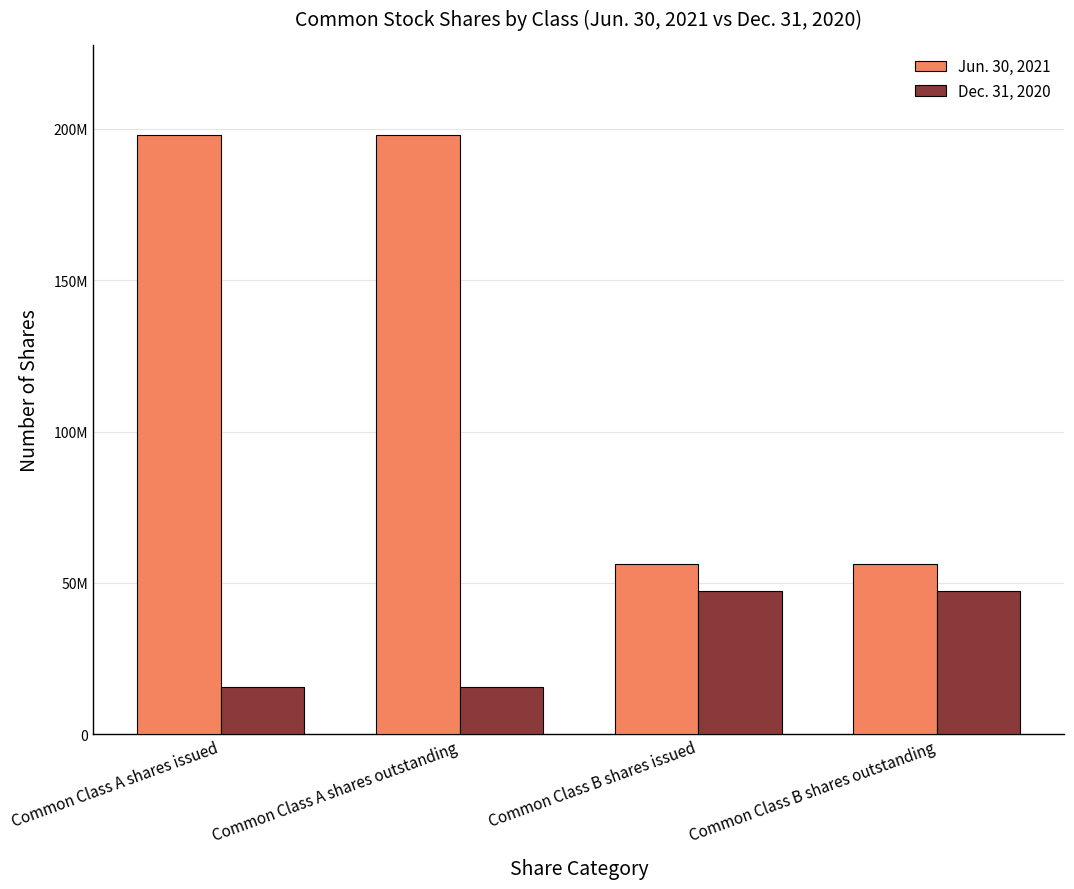

What is the label of the 2nd bar from the left?

Common Class A shares outstanding